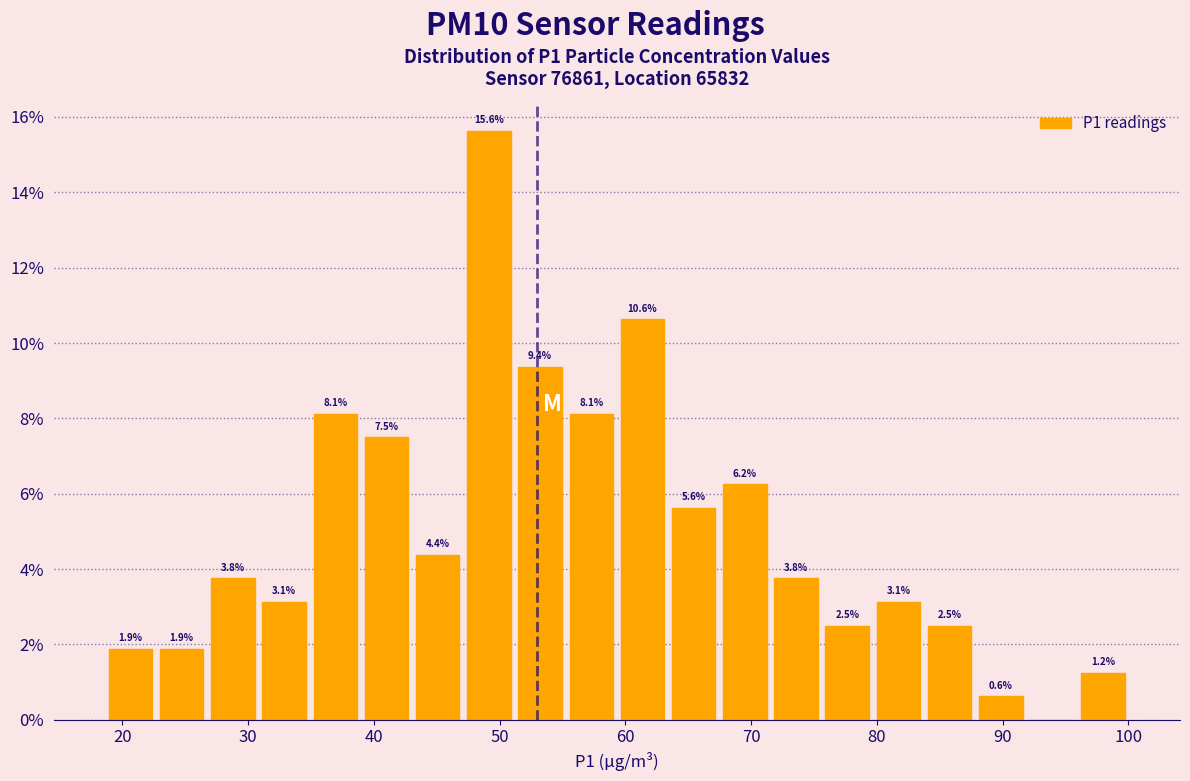

Over which range of the x-axis is the bar tallest?

47 to 51